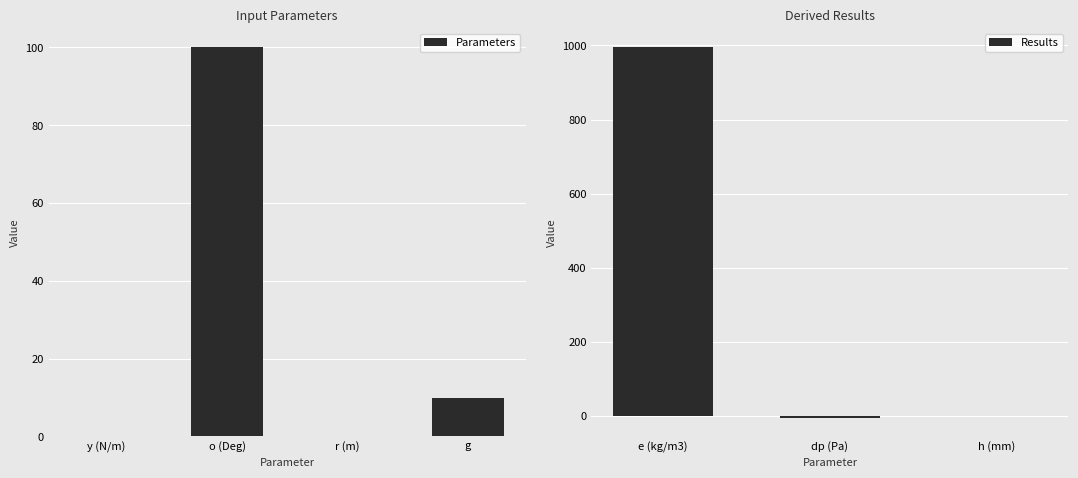

How many values in the Parameters series exceed 9?

2